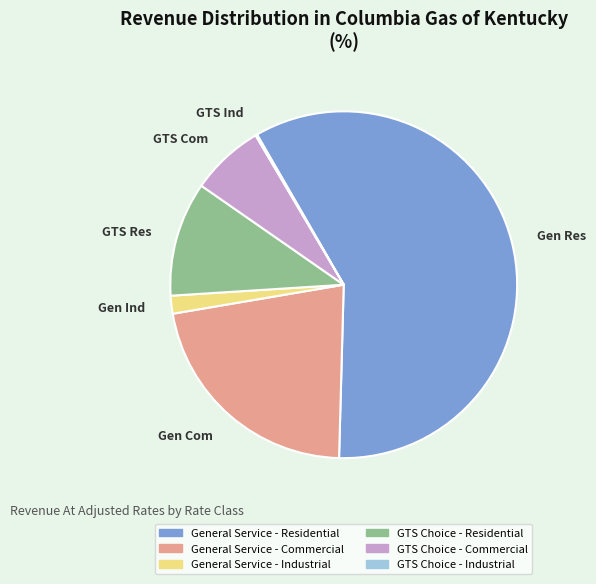

Is it true that Gen Ind is 2% of the pie?

True